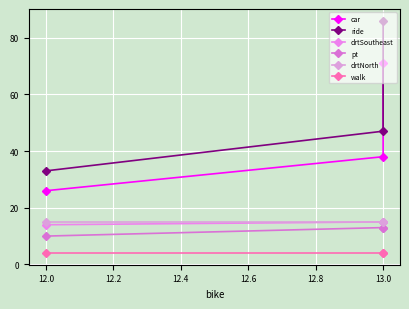

Is this an area chart (filled region under the line)?

No